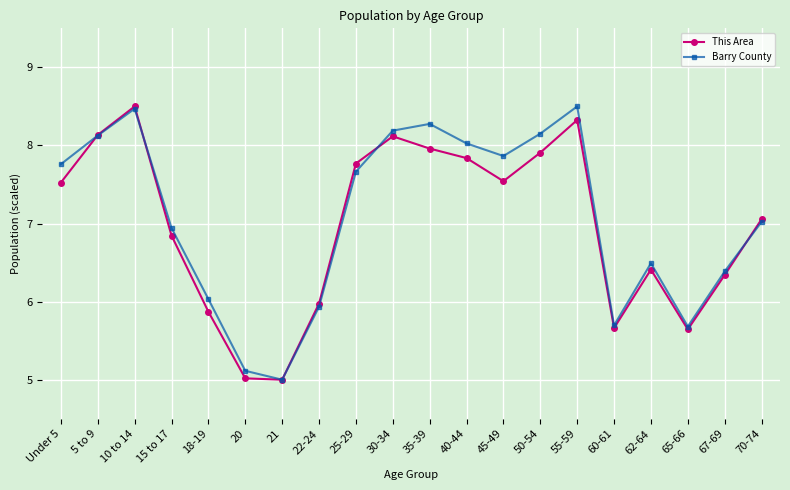

At which category does Barry County reach its first local peak?

10 to 14